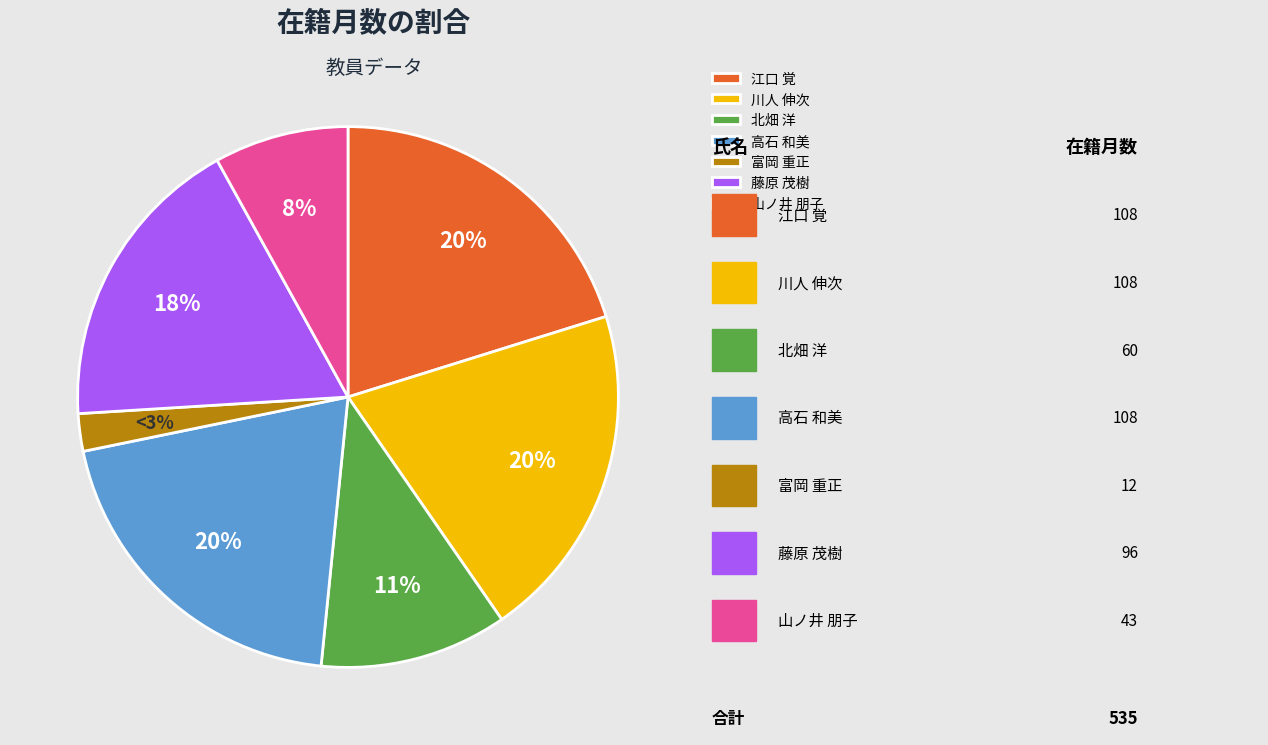

What is the change in value from 高石 和美 to 山ノ井 朋子?

-65